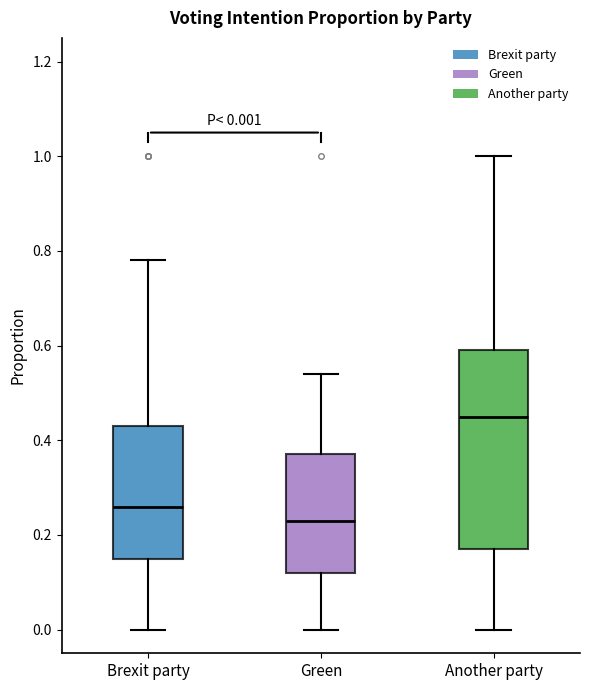

Comparing the boxes themselves (not the whiskers), which one is the tallest?

Another party